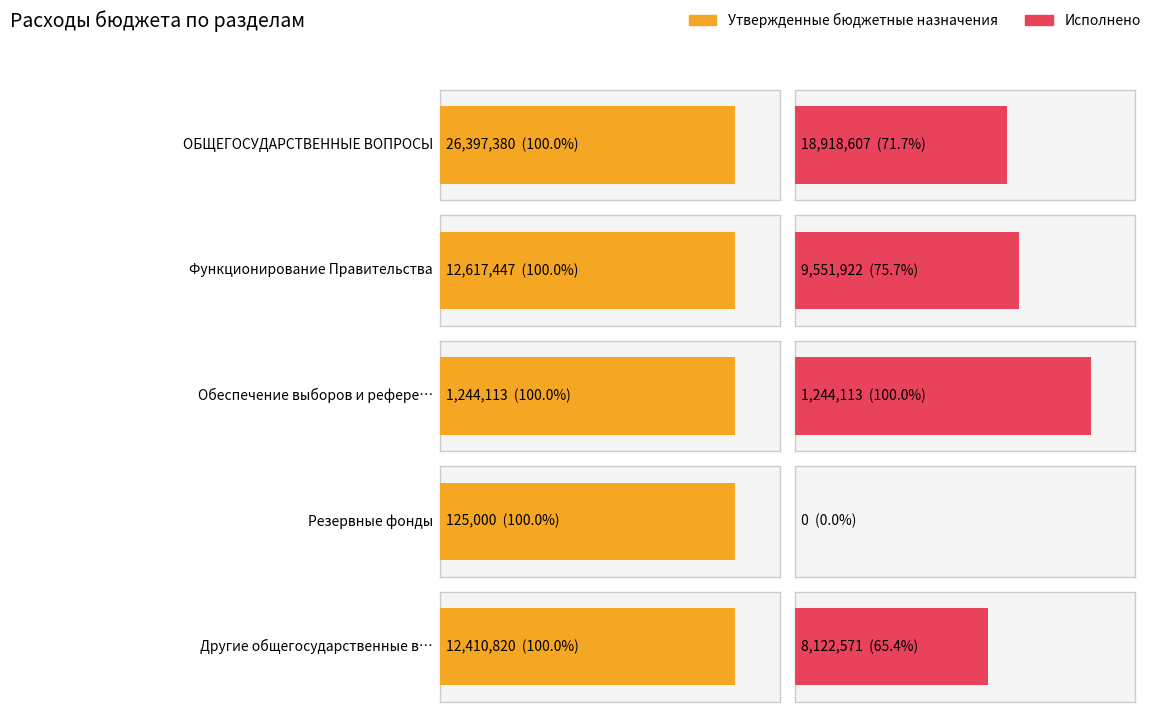

At which label does Исполнено reach its minimum?

Резервные фонды